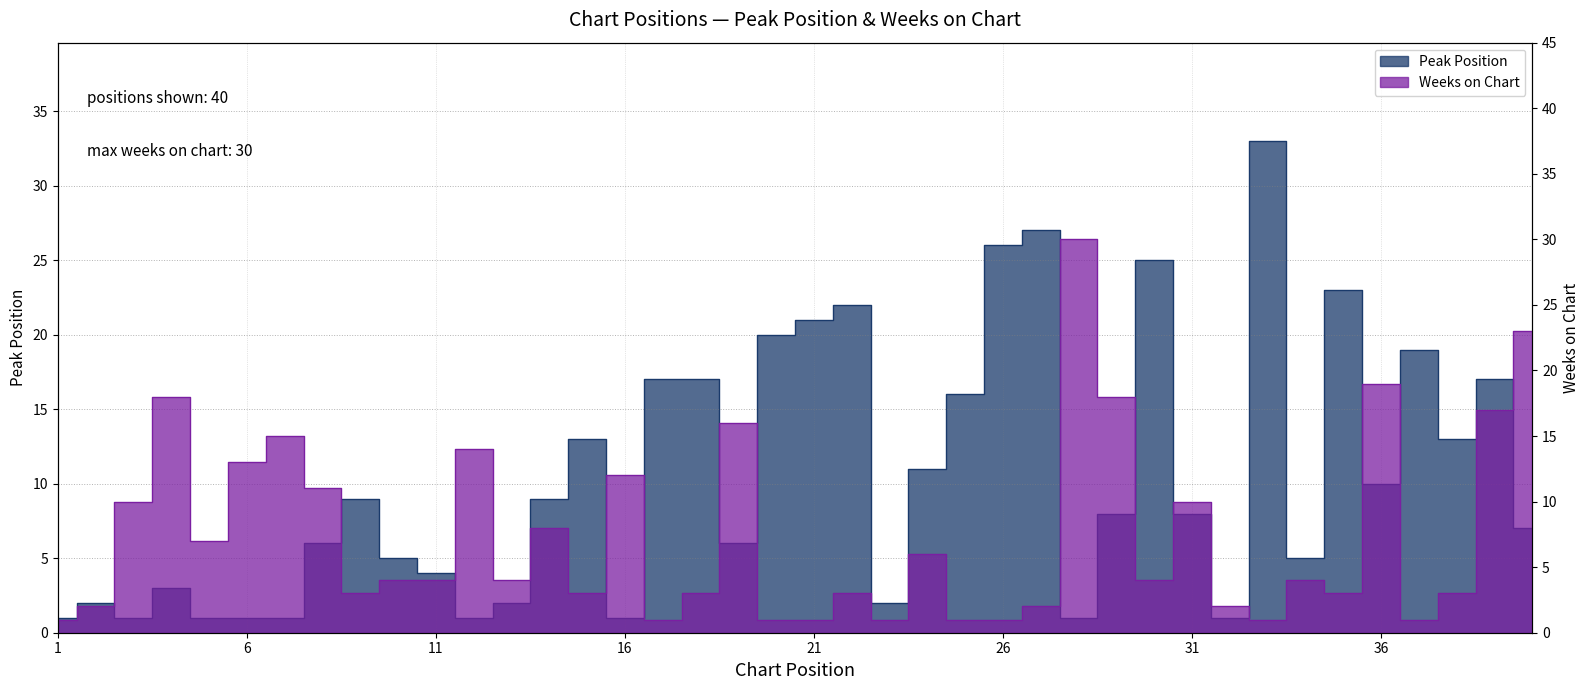

True or false: Weeks on Chart and Peak Position cross at least once.

True